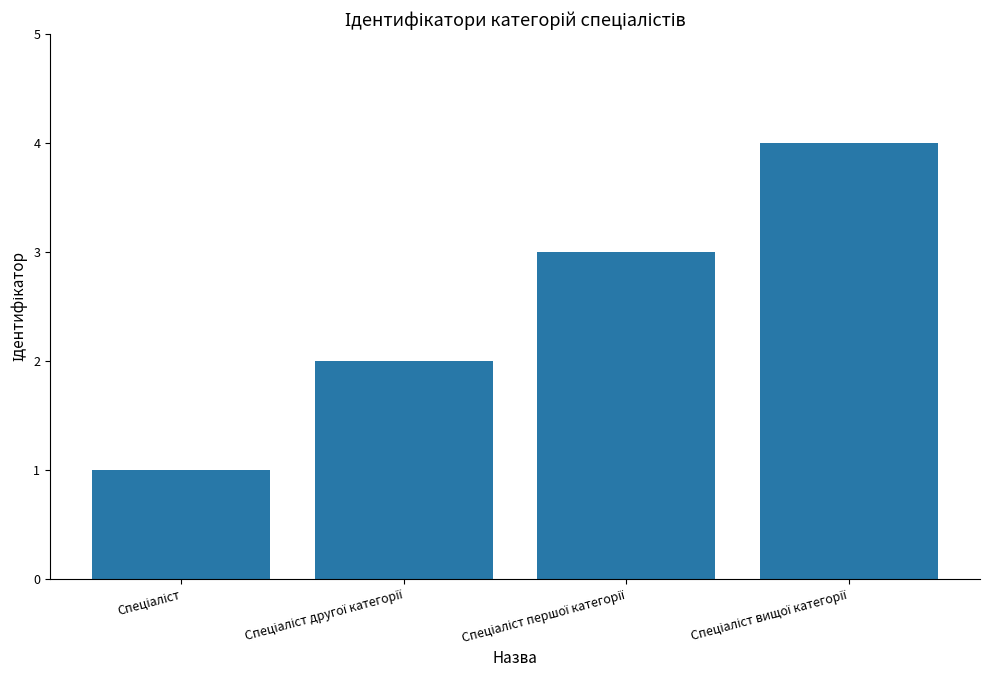

Count the values in the range 2 to 4.

3